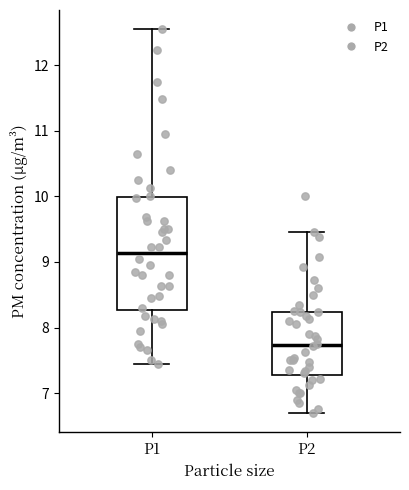

Which box's median line is the highest?

P1